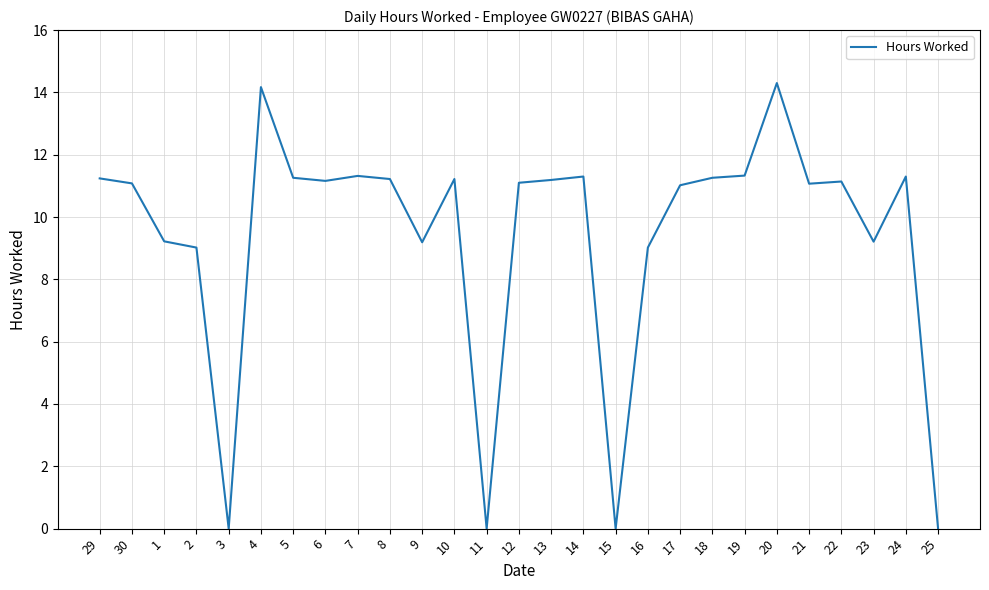

Is it true that the value at 13 is 4.5?

False